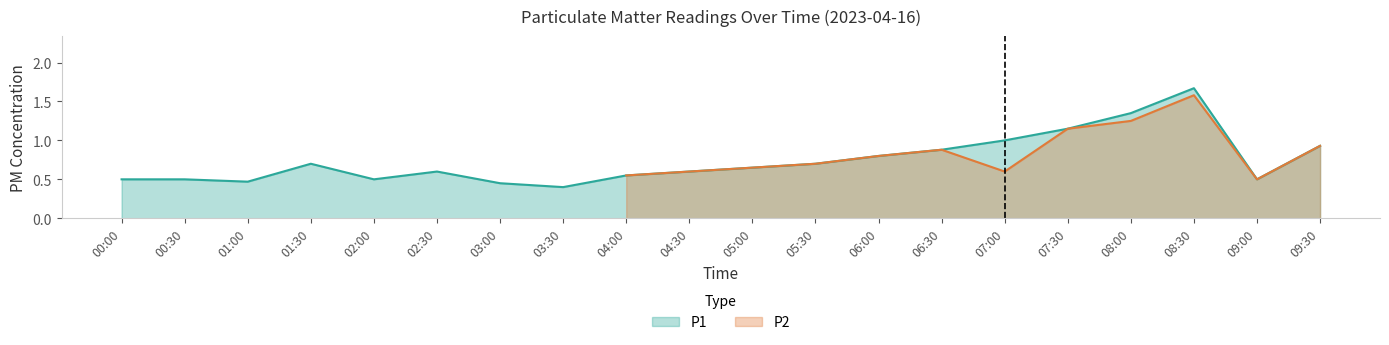

The value at 03:30 is 0.7. True or false?

False